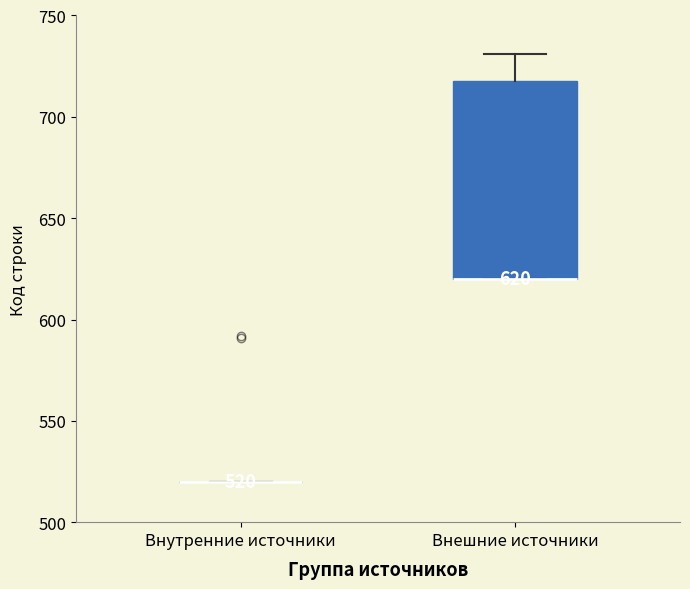

Comparing the boxes themselves (not the whiskers), which one is the tallest?

Внешние источники